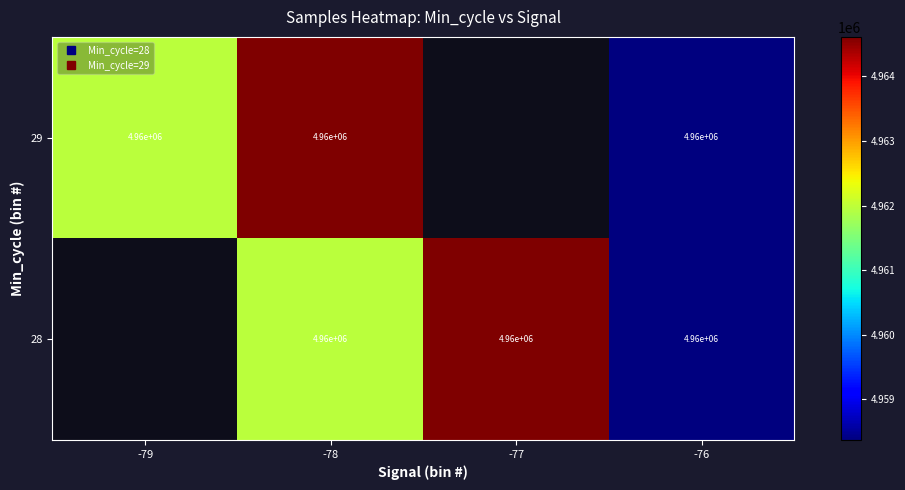

How many data points in 28 are above 4961967?

1